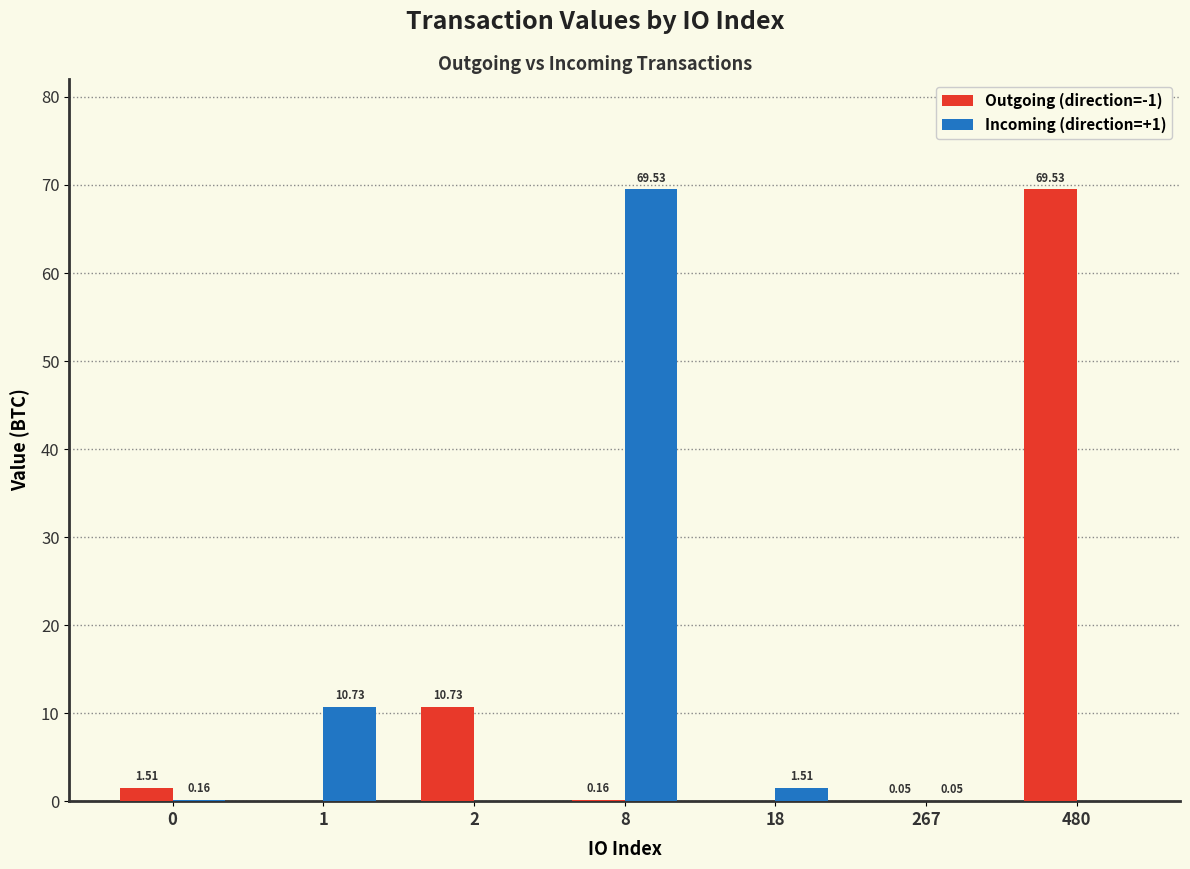

At which category is the sum across all series the highest?

8